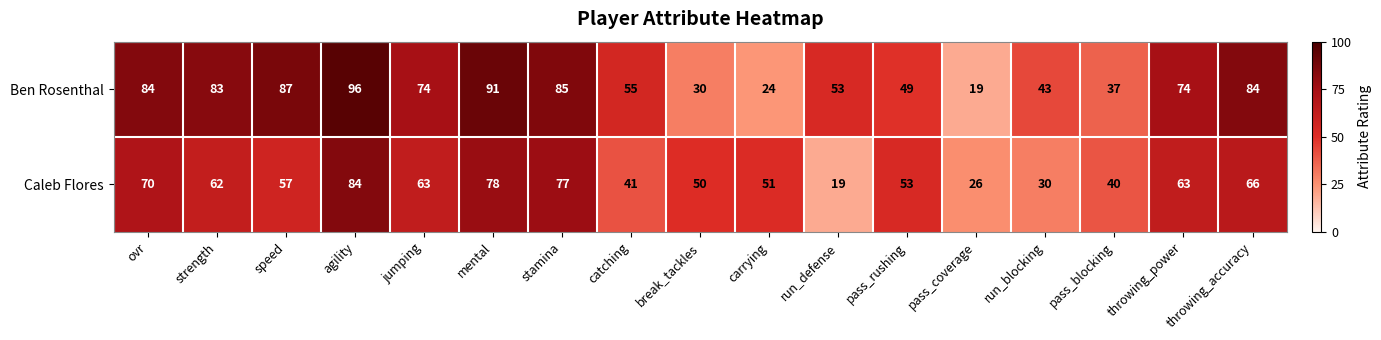

The Ben Rosenthal series shows 24 at carrying. True or false?

True